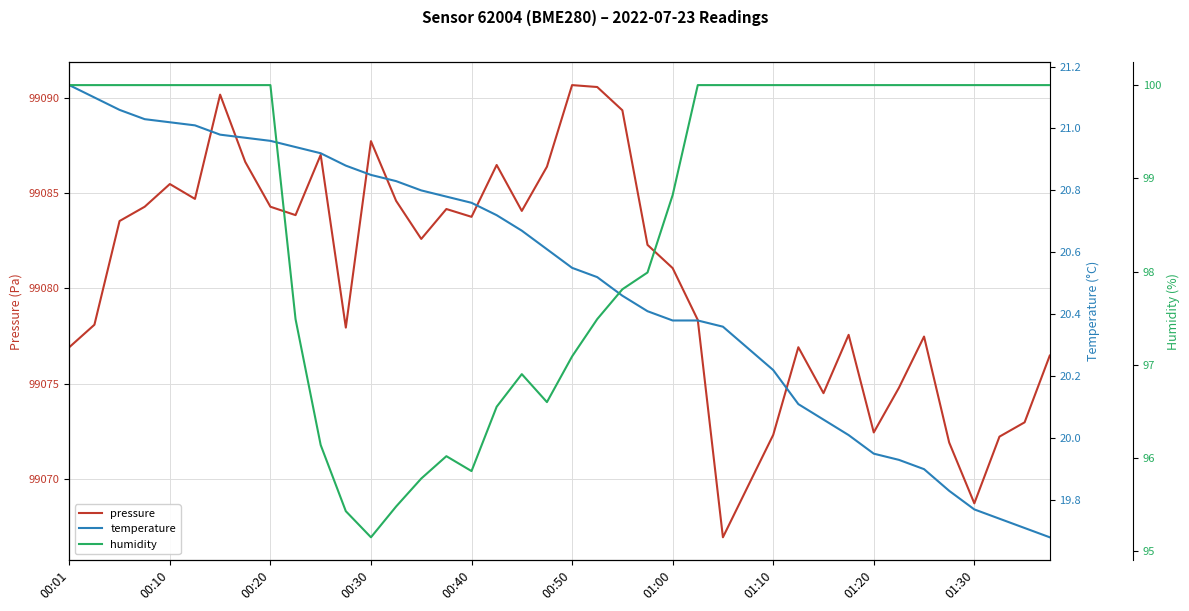

True or false: pressure and humidity intersect in this chart.

False